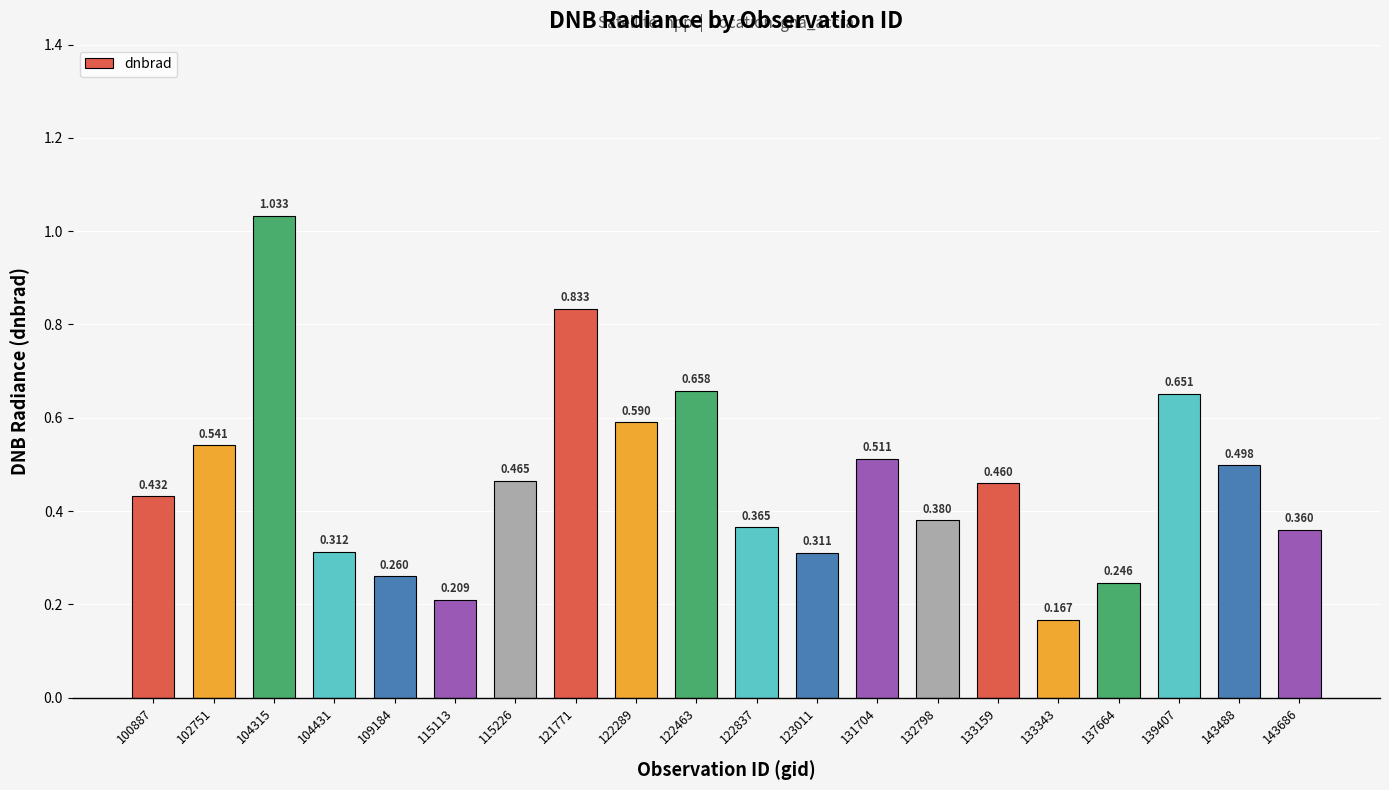

Does the chart contain any negative values?

No